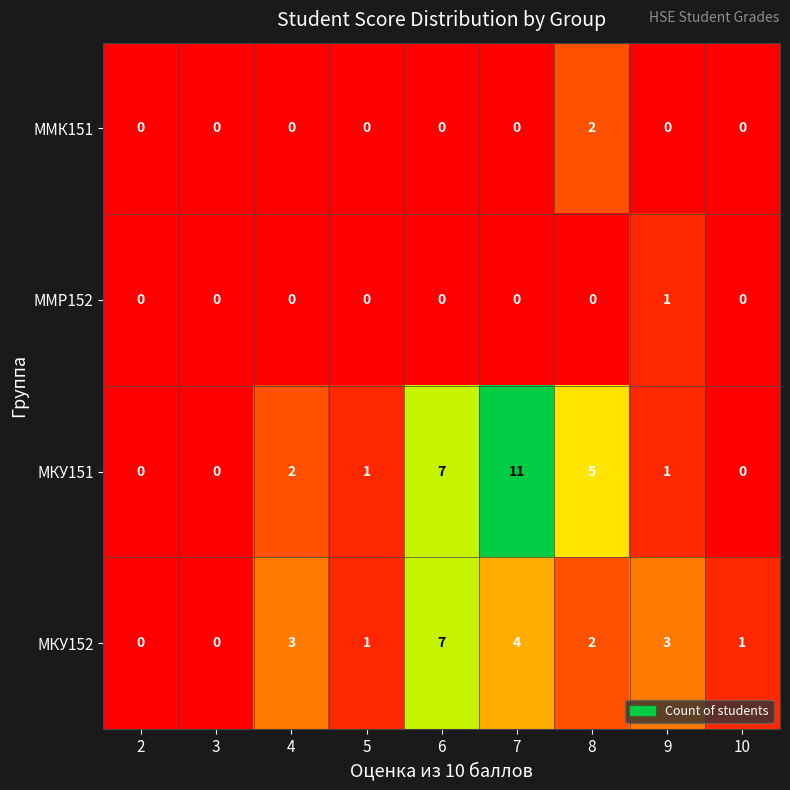

Is it true that МКУ152 equals 1 at 5?

True